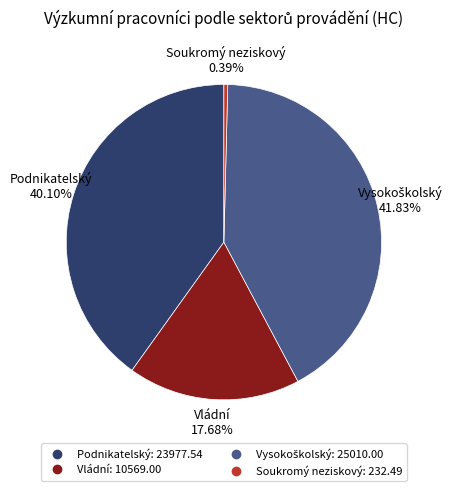

Between Soukromý neziskový and Podnikatelský, which is larger?

Podnikatelský